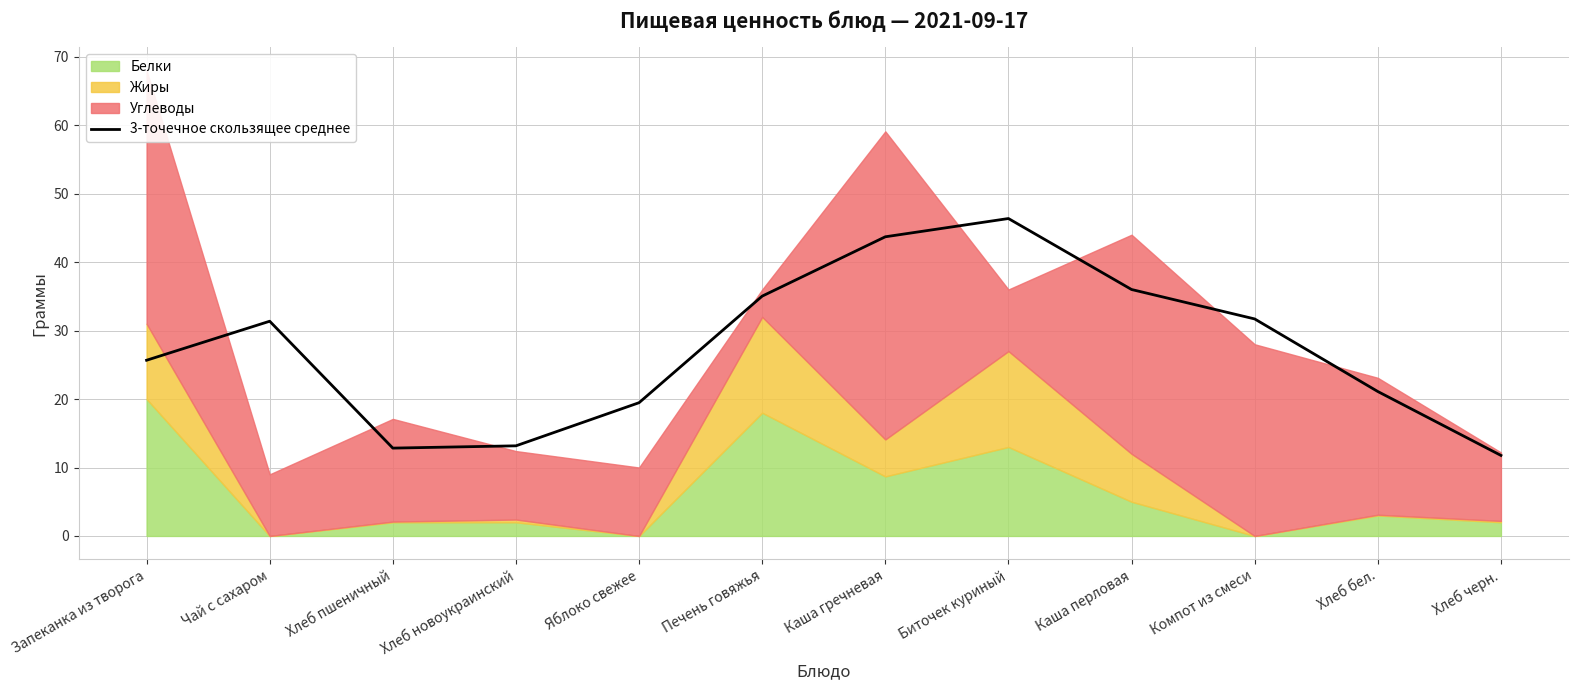

Which label corresponds to the smallest value in the chart?

Хлеб черн.